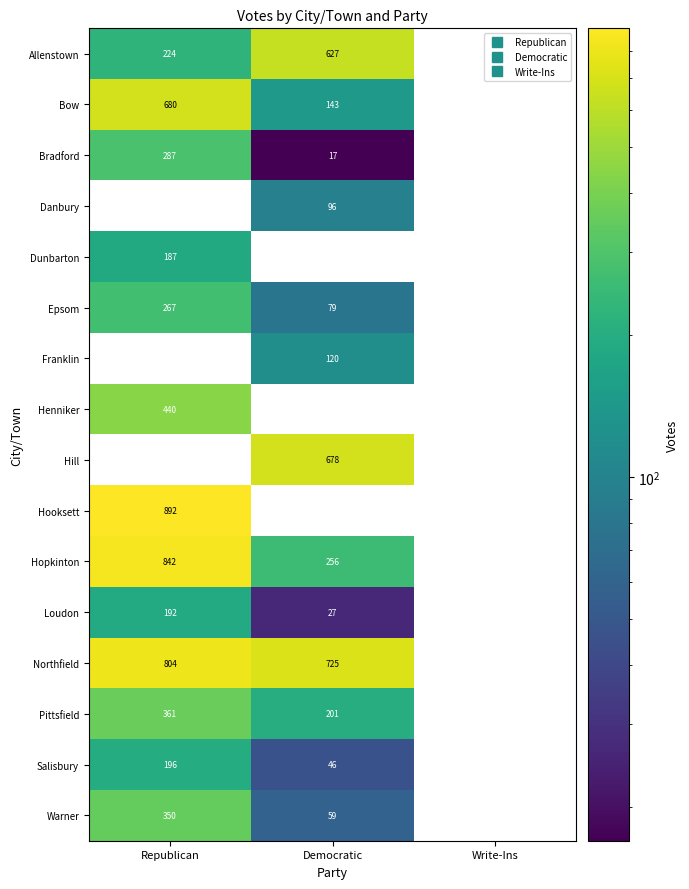

The value of Hooksett at Republican is 892. True or false?

True